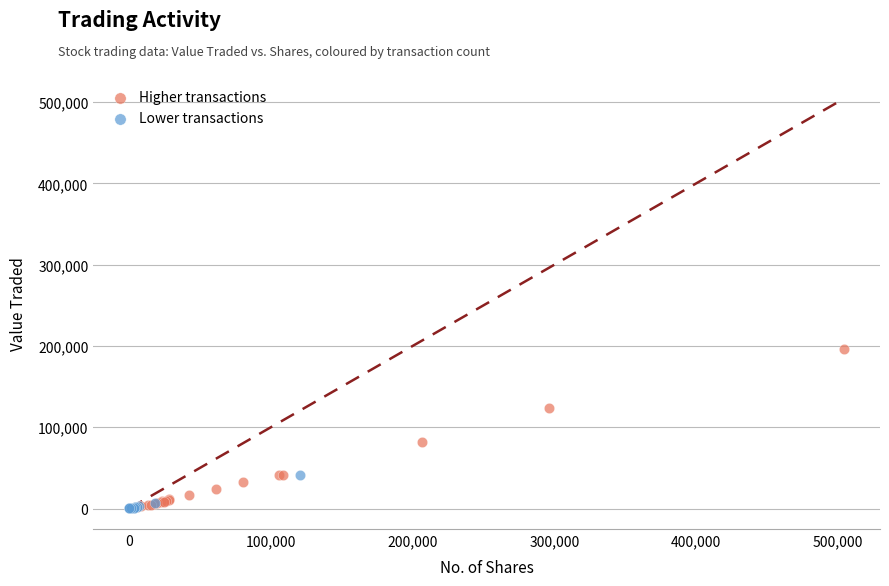

Which series has the largest Y range (max minus min)?

Higher transactions